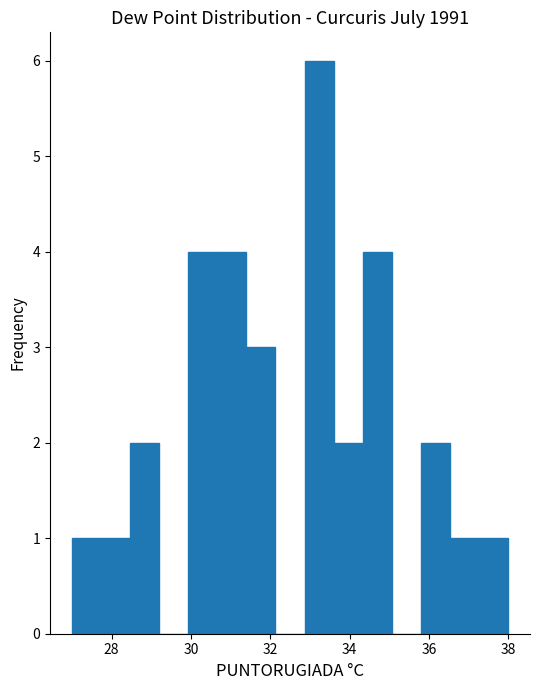

Read against the x-axis, roughly where is the centre of the tallest bar?

33.2